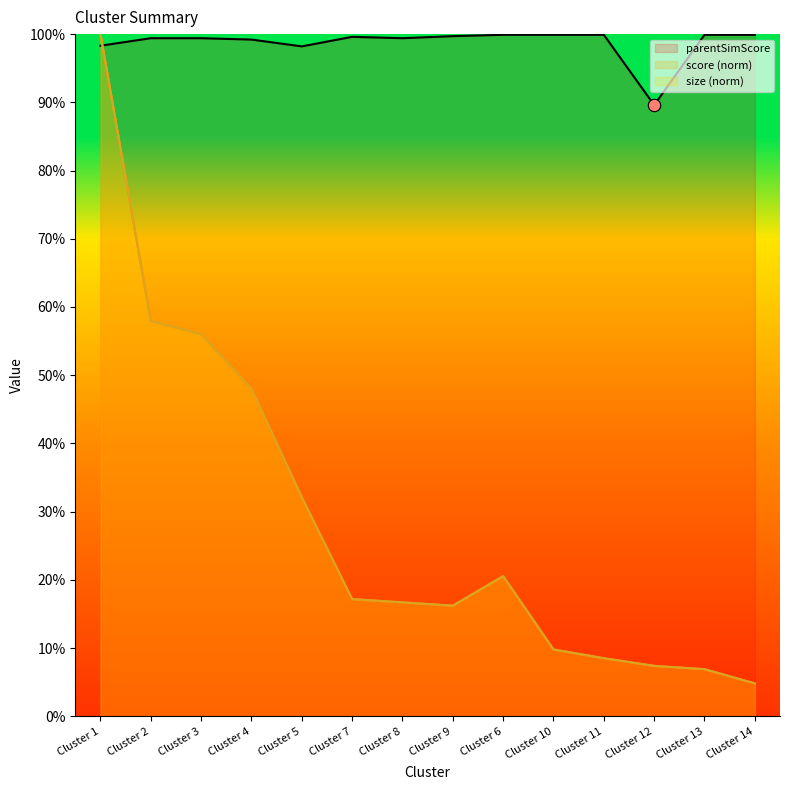

At how many categories does at least one series exceed 0?

14